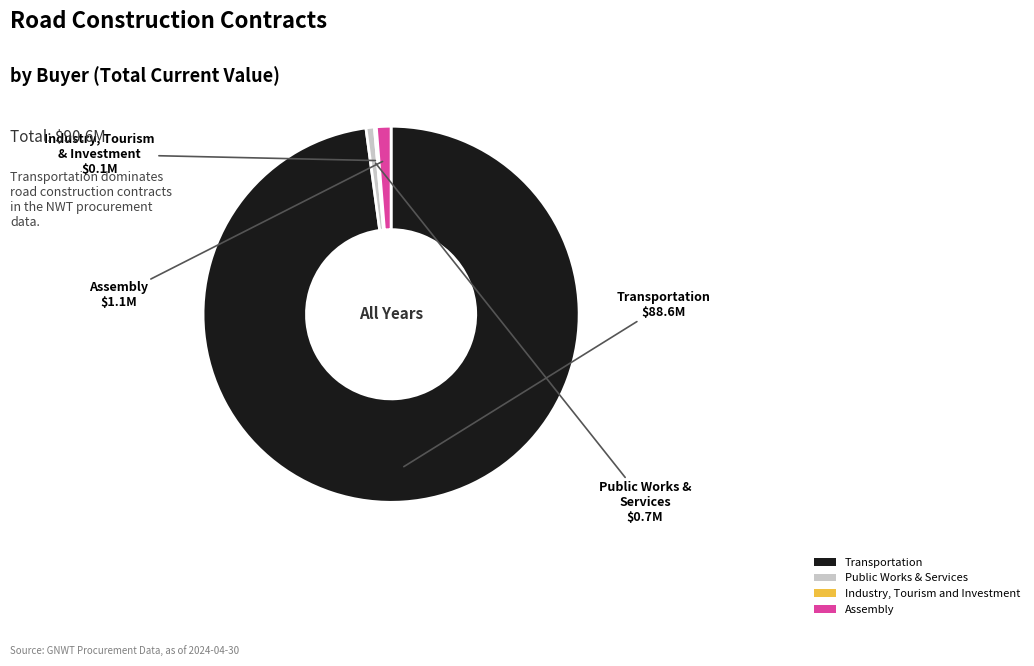

Does any single category account for the majority?

Yes